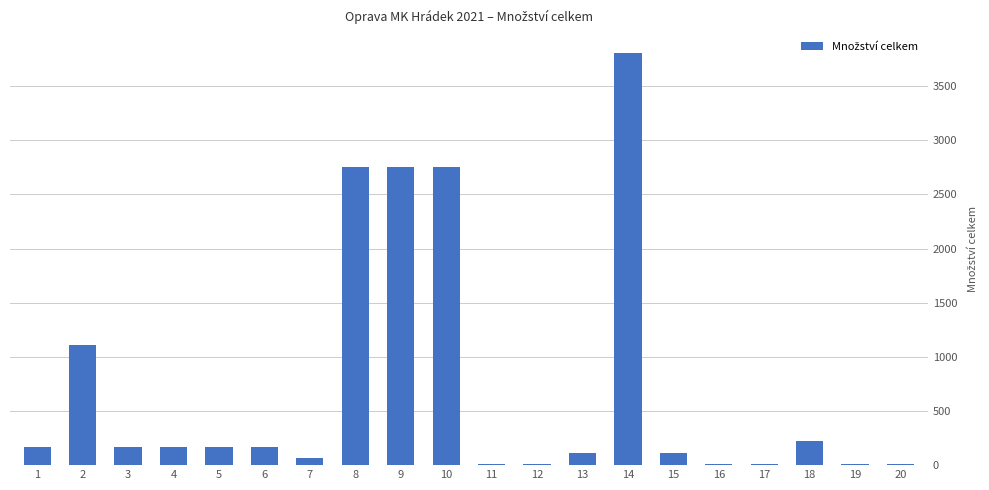

The value at 2 is 1866.6. True or false?

False